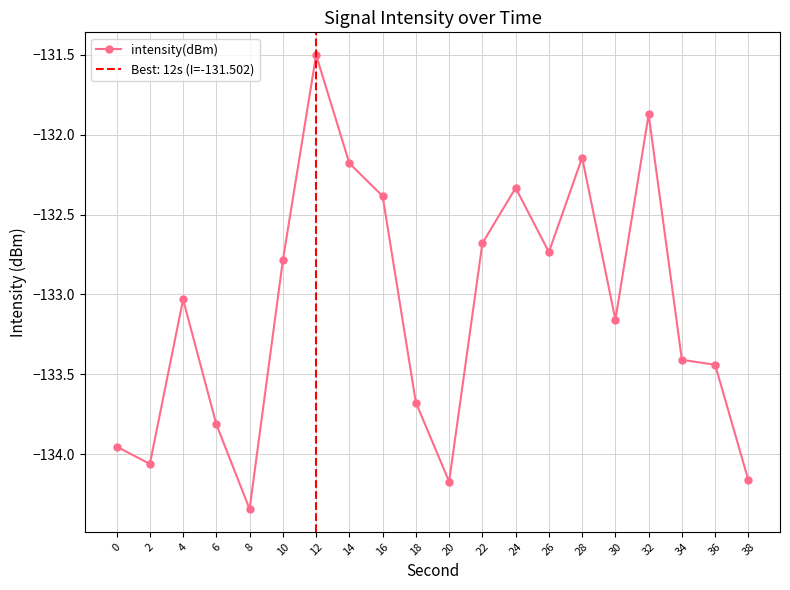

What is the difference between the maximum and minimum values?

2.8